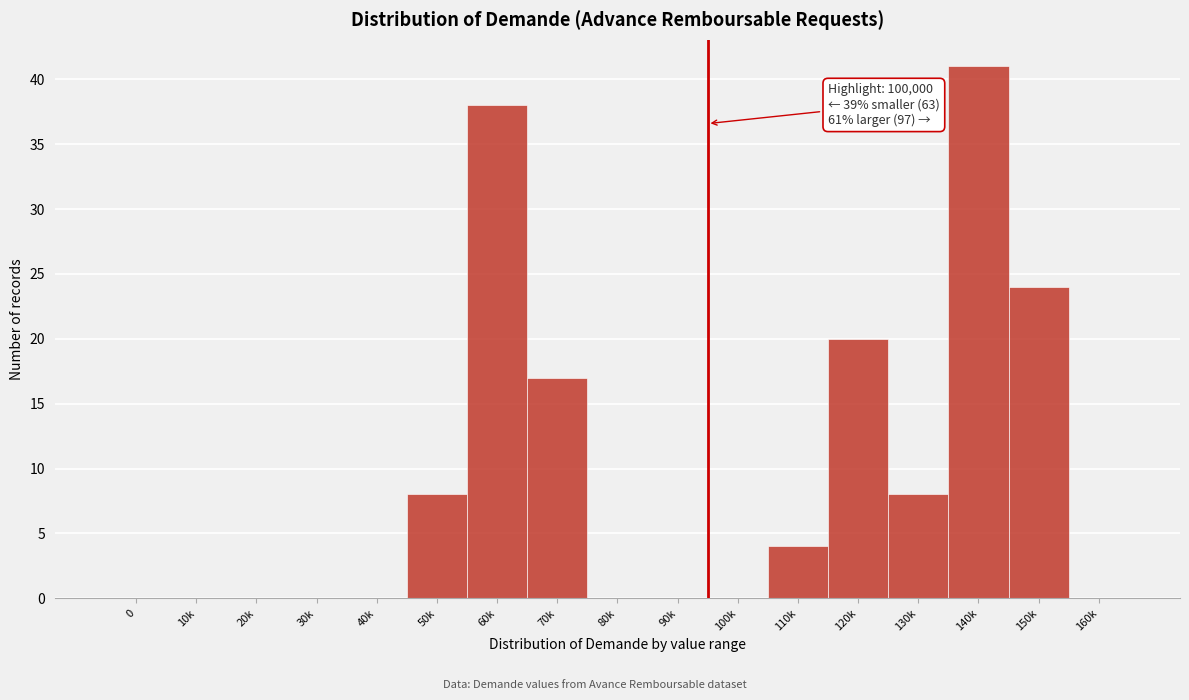

Reading left to right, extract all data points from this chart.

0=0	10k=0	20k=0	30k=0	40k=0	50k=8	60k=38	70k=17	80k=0	90k=0	100k=0	110k=4	120k=20	130k=8	140k=41	150k=24	160k=0